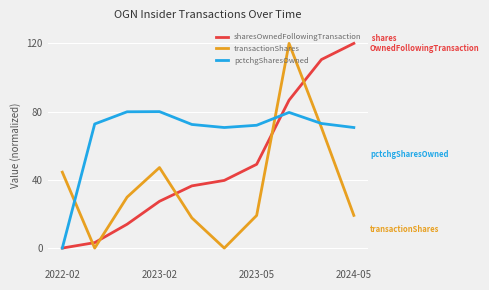

Which series ends up on top after the final intersection of sharesOwnedFollowingTransaction and transactionShares?

sharesOwnedFollowingTransaction